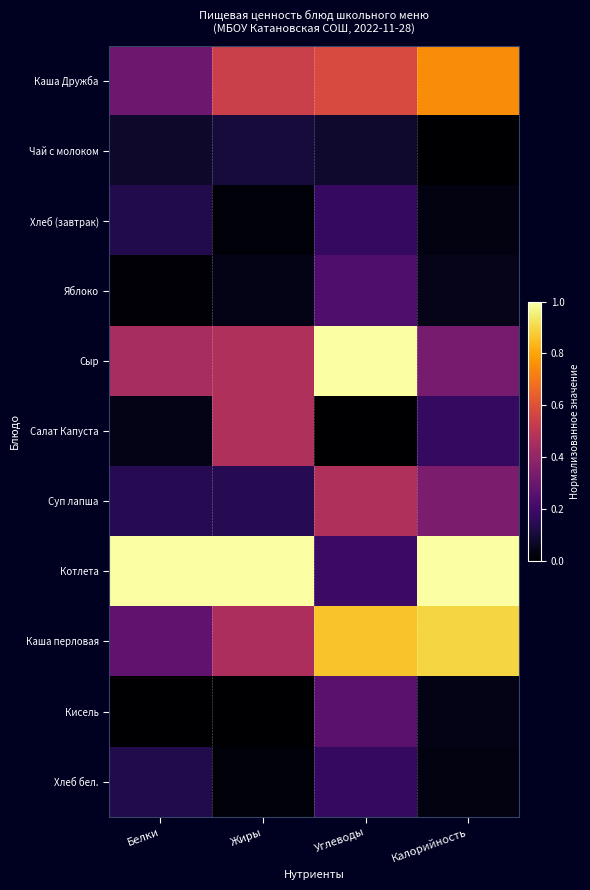

List the series in order of their peak value, lowest first.

Чай с молоком, Хлеб (завтрак), Хлеб бел., Яблоко, Кисель, Суп лапша, Салат Капуста, Каша Дружба, Каша перловая, Сыр, Котлета